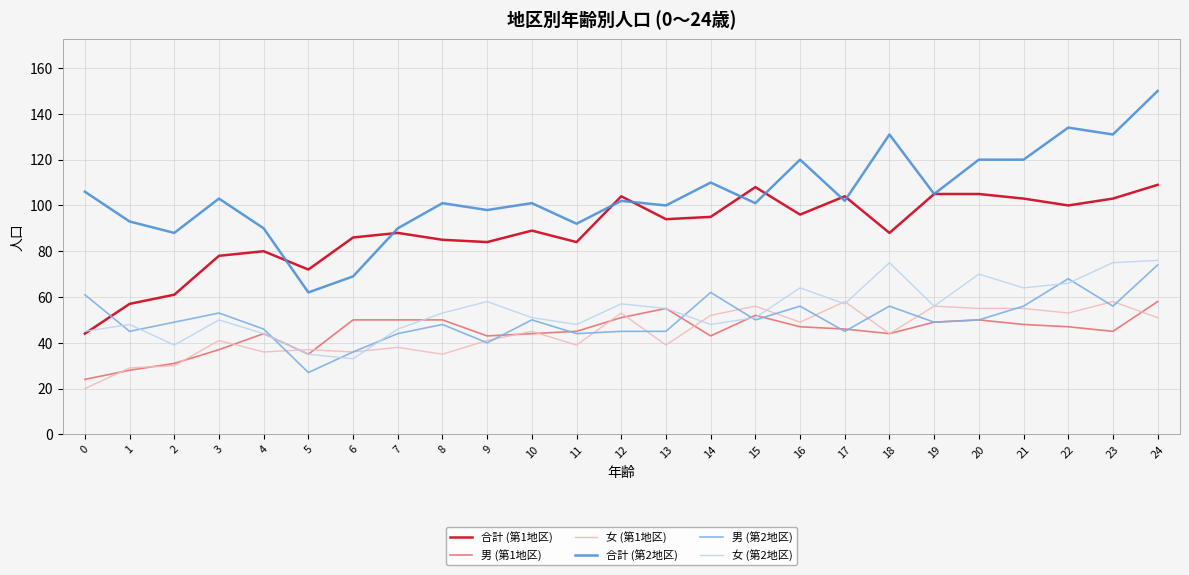

Read the 女 (第1地区) value at 7, to the nearest 10.

40